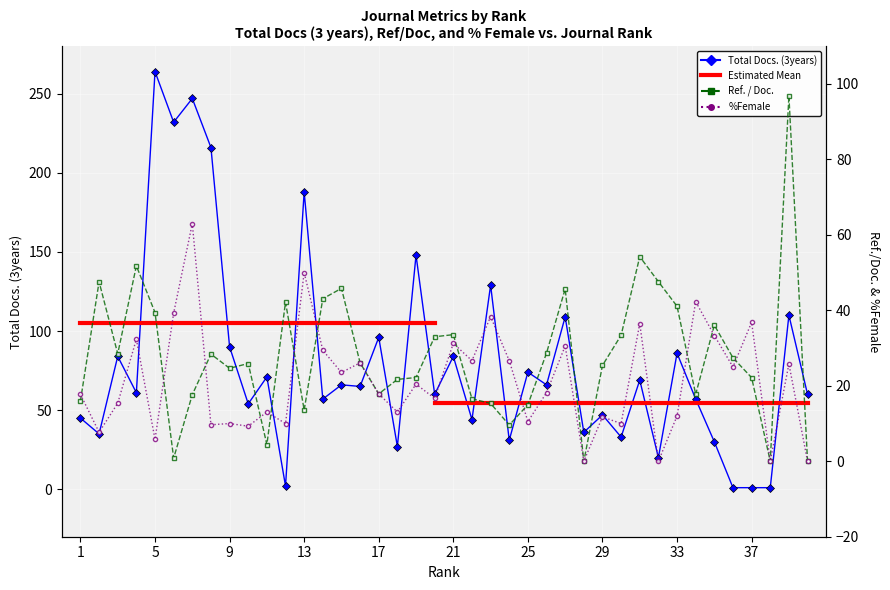

True or false: %Female has more than 1 points higher than both neighbors.

True